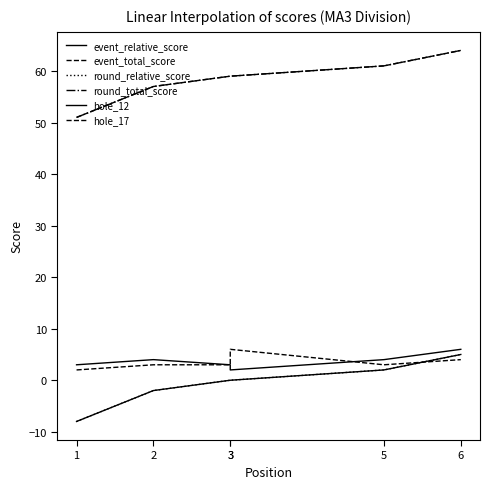

How many lines are shown in the chart?

6